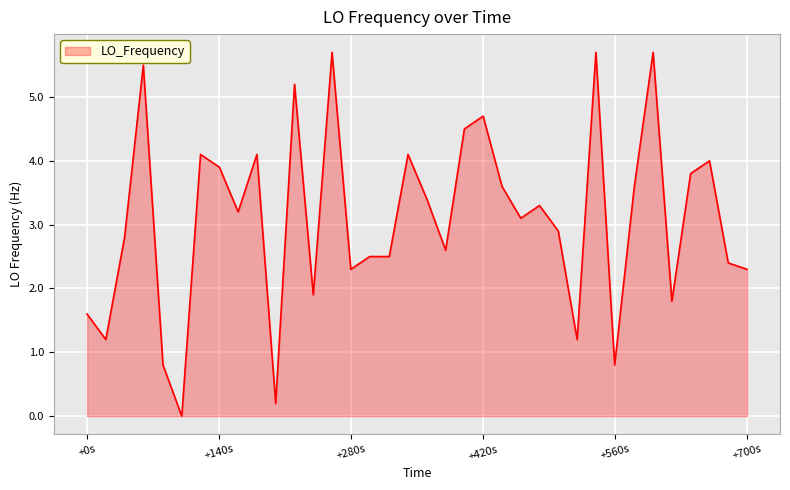

What is the greatest value displayed?

5.7